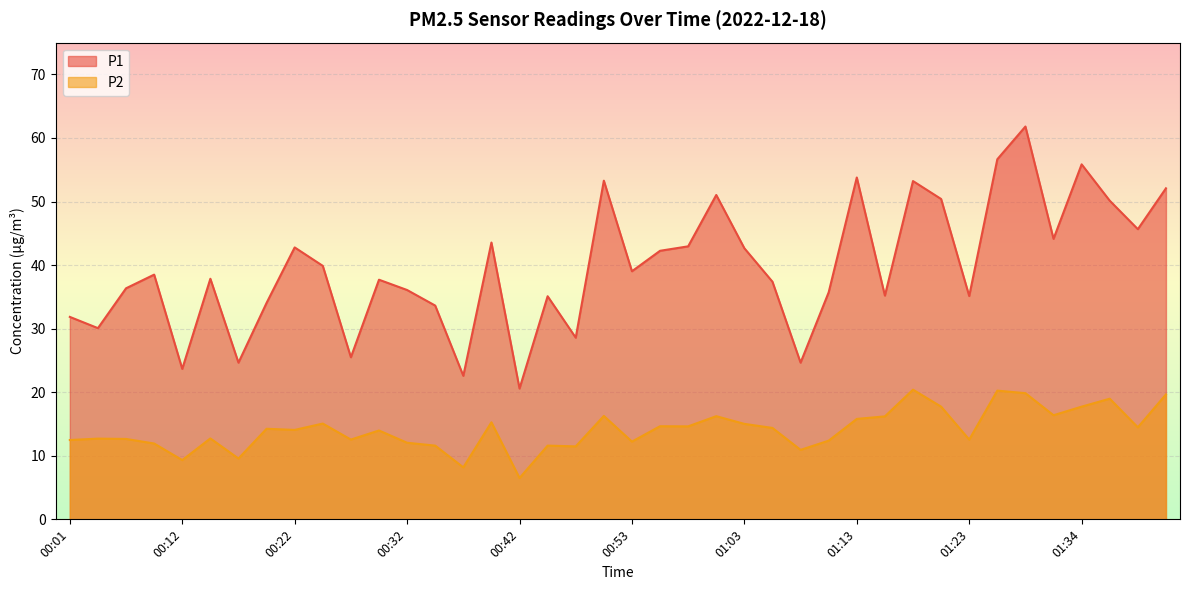

Where does the P1 series first go above 38?

00:09